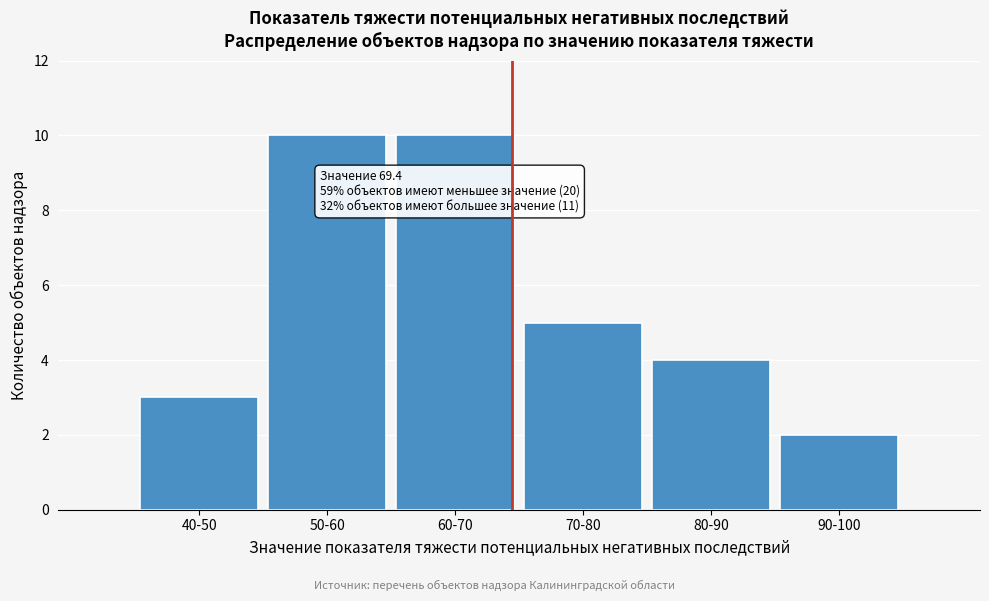

Reading left to right, list all the values displayed in this chart.

40-50=3	50-60=10	60-70=10	70-80=5	80-90=4	90-100=2